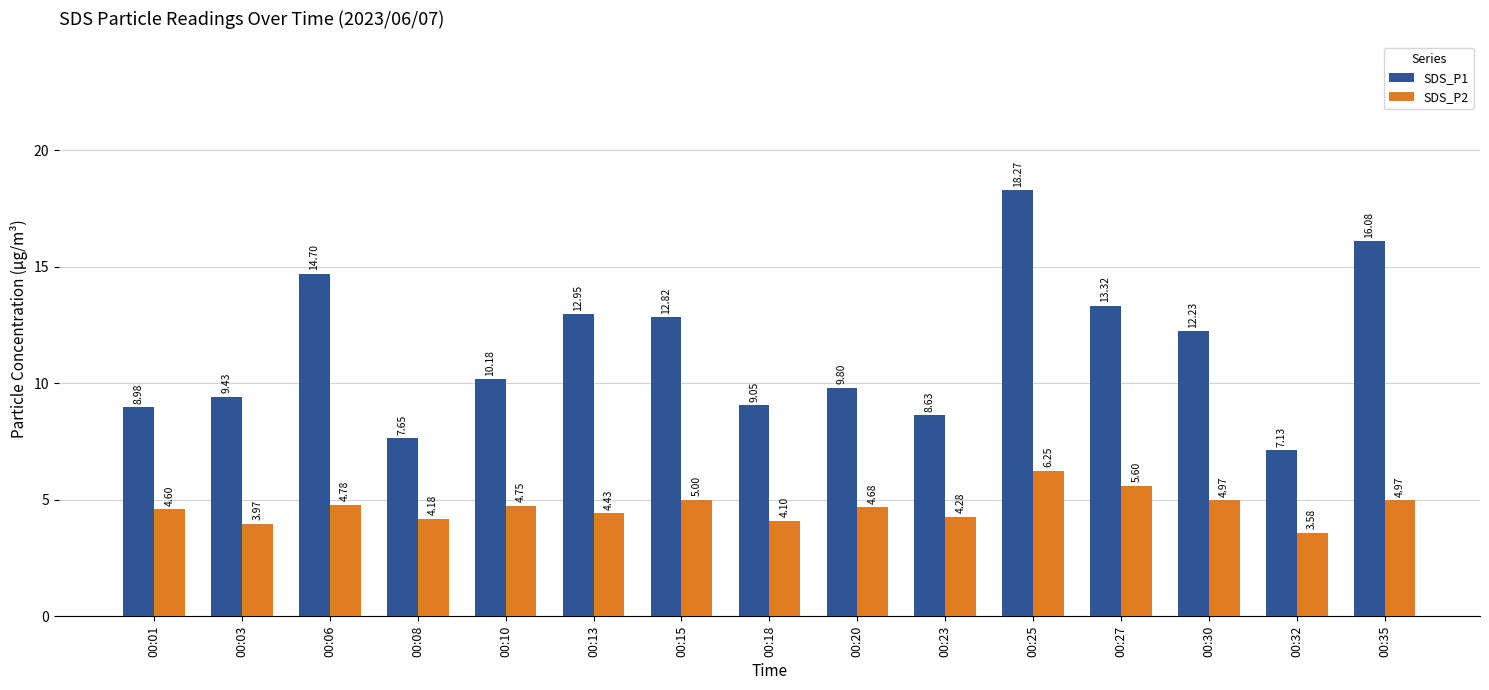

What is the sum of all SDS_P2 values?

70.1